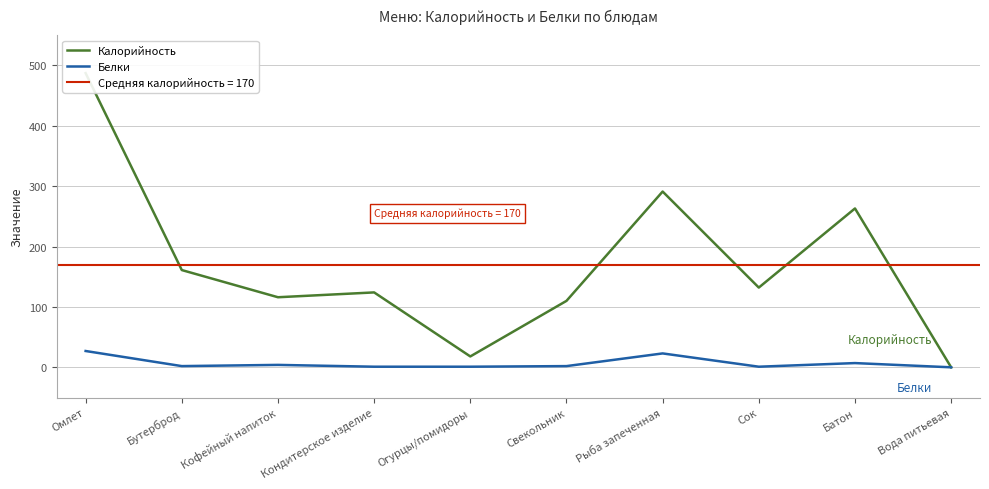

How many values in Белки are above zero?

9